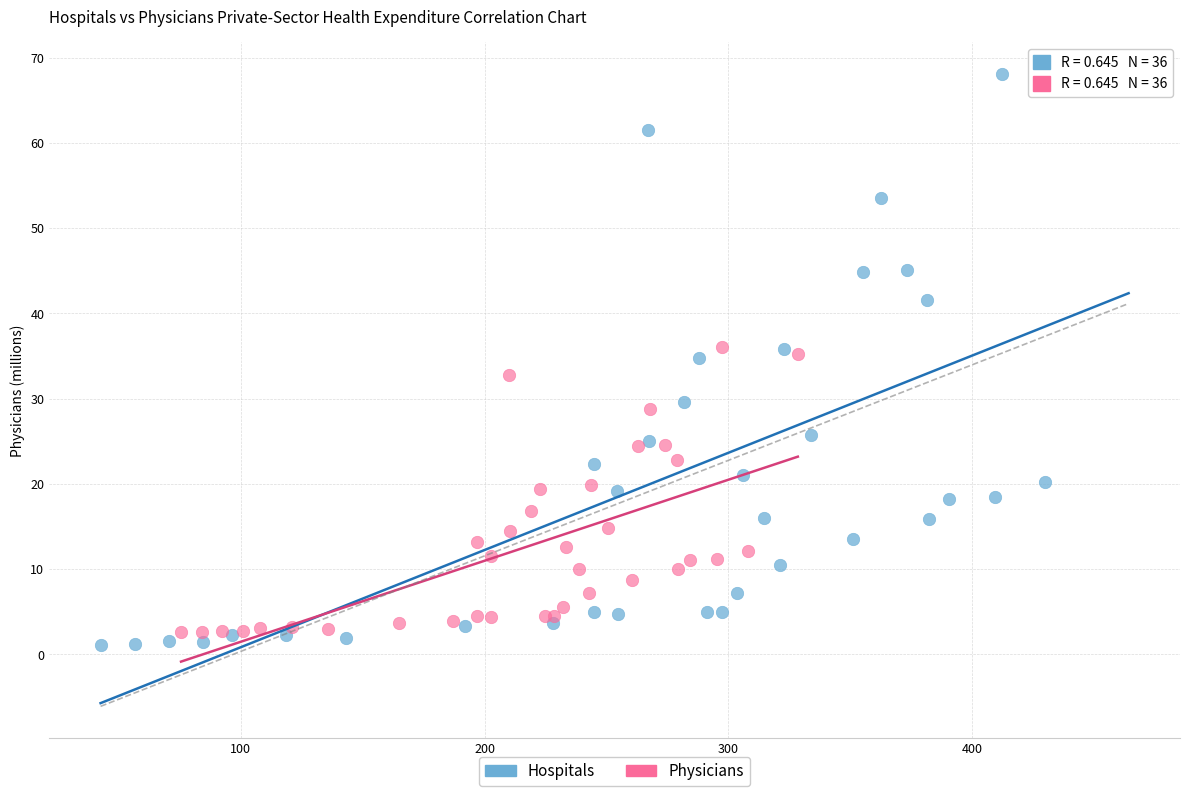

Which series contains the highest Y value?

Hospitals